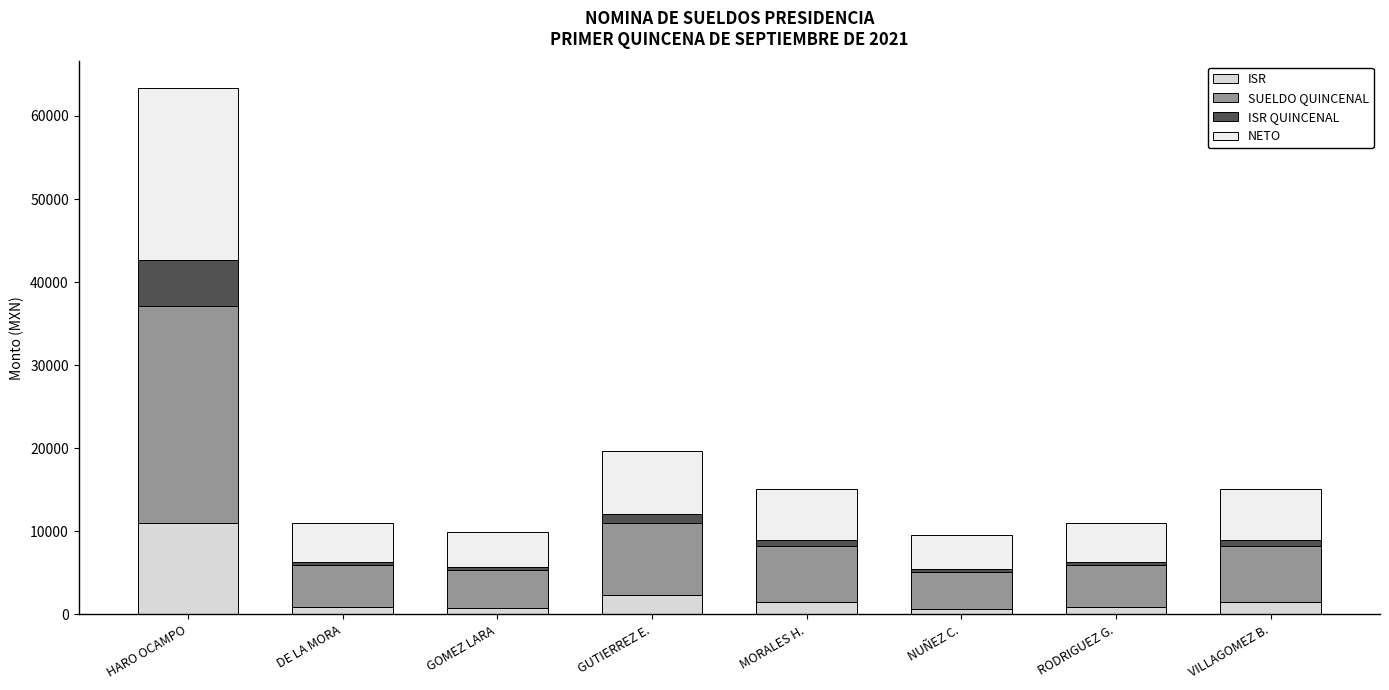

Rank the series by their average value, from highest to lowest.

SUELDO QUINCENAL, NETO, ISR, ISR QUINCENAL